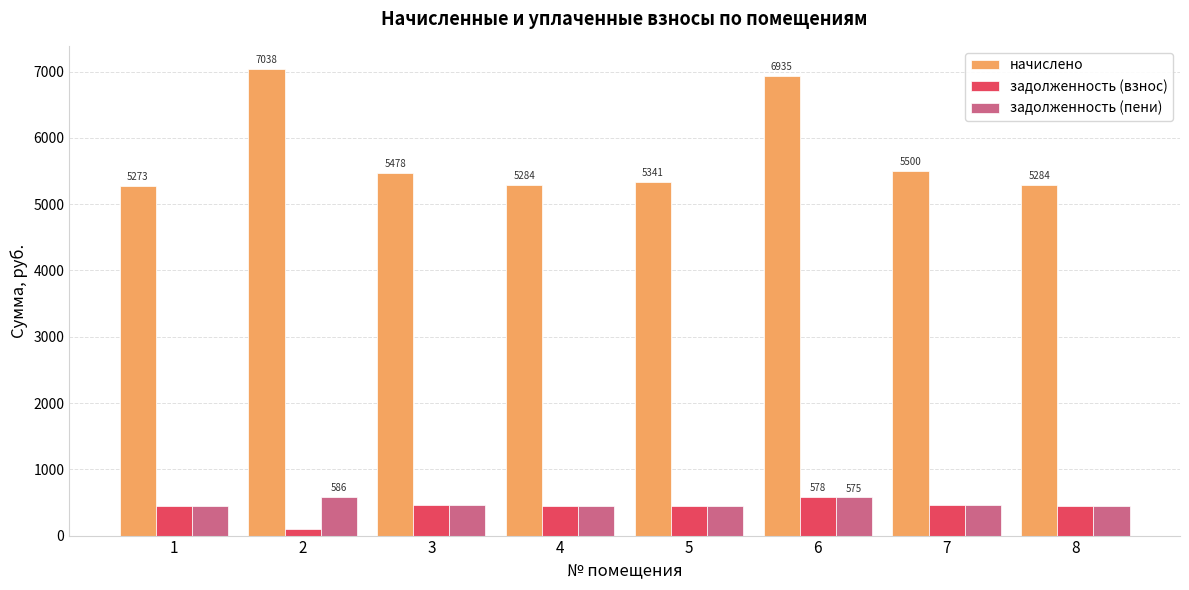

What is the total value across all series at 2?

7720.7